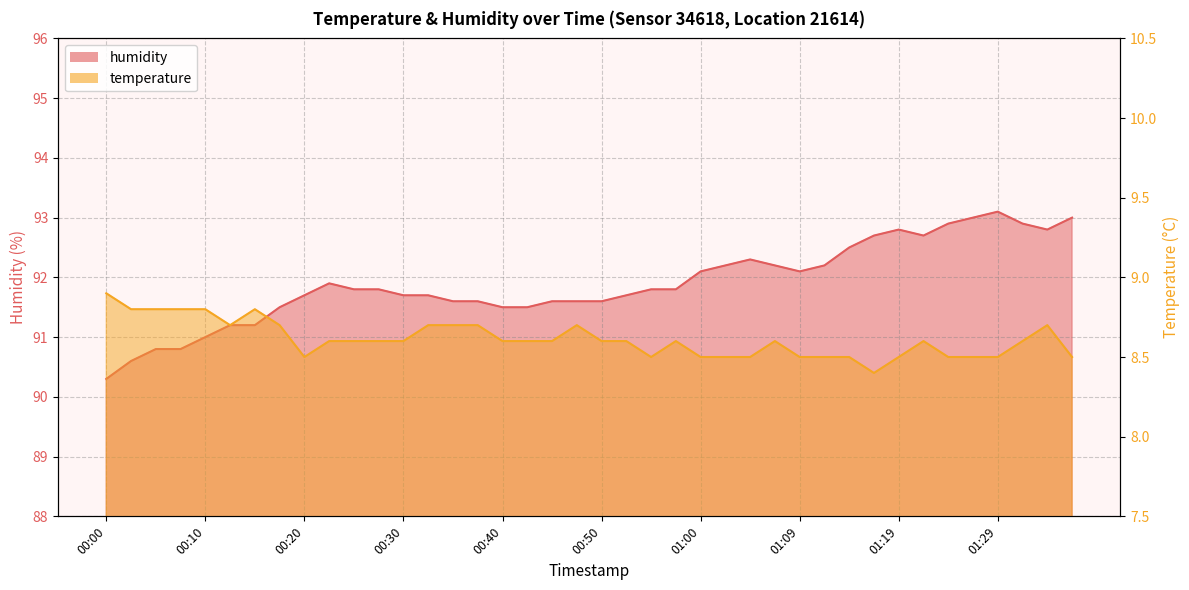

Reading left to right, transcribe all the data shown in this chart.

temperature: 8.9	8.8	8.8	8.8	8.8	8.7	8.8	8.7	8.5	8.6	8.6	8.6	8.6	8.7	8.7	8.7	8.6	8.6	8.6	8.7	8.6	8.6	8.5	8.6	8.5	8.5	8.5	8.6	8.5	8.5	8.5	8.4	8.5	8.6	8.5	8.5	8.5	8.6	8.7	8.5
humidity: 90.3	90.6	90.8	90.8	91.0	91.2	91.2	91.5	91.7	91.9	91.8	91.8	91.7	91.7	91.6	91.6	91.5	91.5	91.6	91.6	91.6	91.7	91.8	91.8	92.1	92.2	92.3	92.2	92.1	92.2	92.5	92.7	92.8	92.7	92.9	93.0	93.1	92.9	92.8	93.0